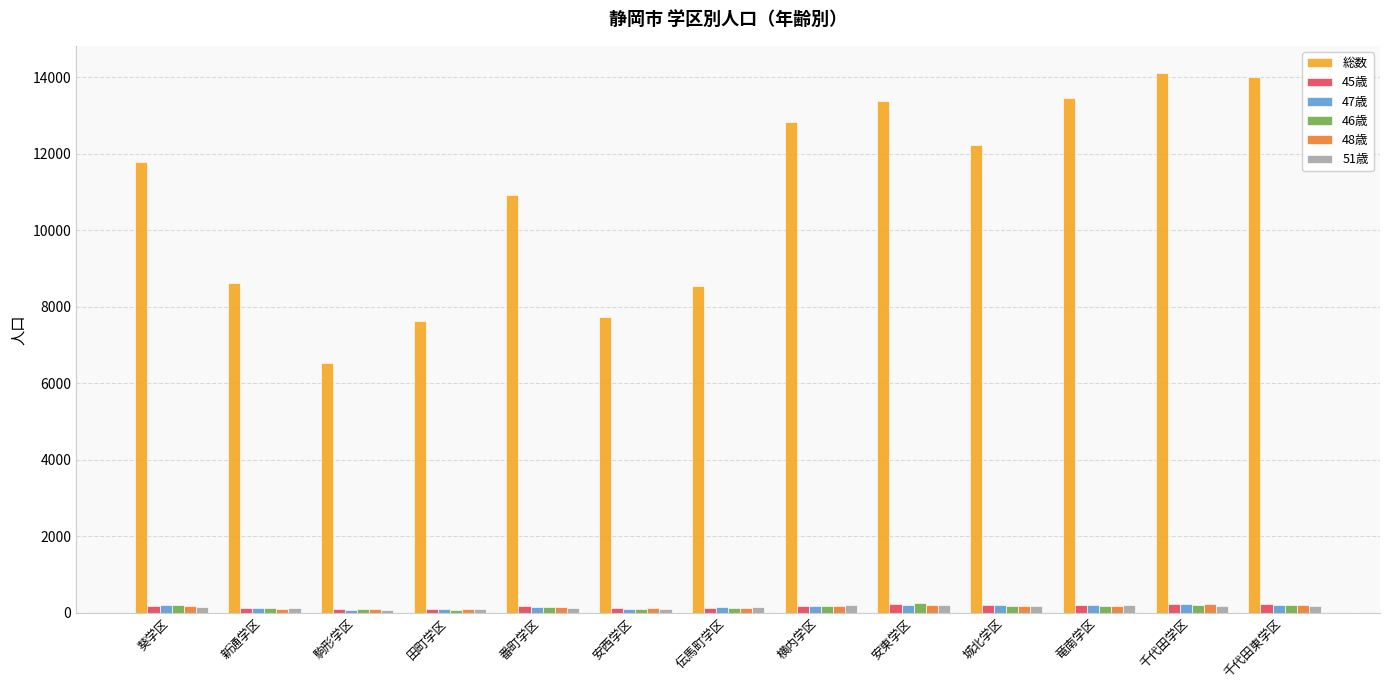

Which series has the largest total across all categories?

総数